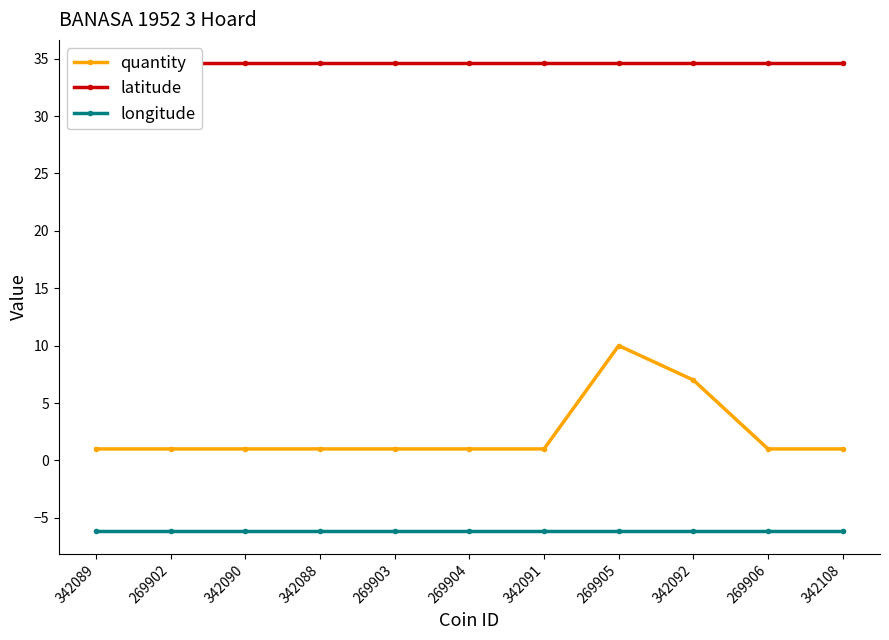

Reading left to right, transcribe all the data shown in this chart.

quantity: 1.0	1.0	1.0	1.0	1.0	1.0	1.0	10.0	7.0	1.0	1.0
latitude: 34.6	34.6	34.6	34.6	34.6	34.6	34.6	34.6	34.6	34.6	34.6
longitude: -6.1	-6.1	-6.1	-6.1	-6.1	-6.1	-6.1	-6.1	-6.1	-6.1	-6.1